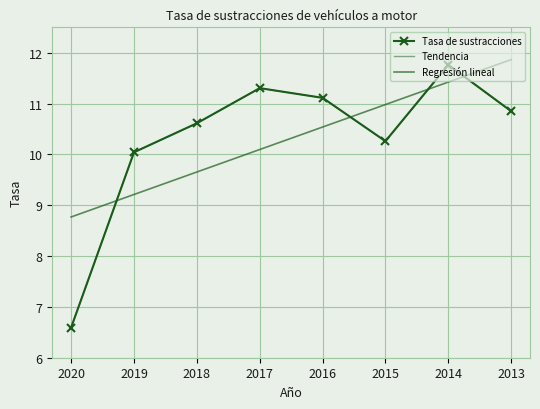

What is the value of the Regresión lineal point at the 6th from the left?

11.0